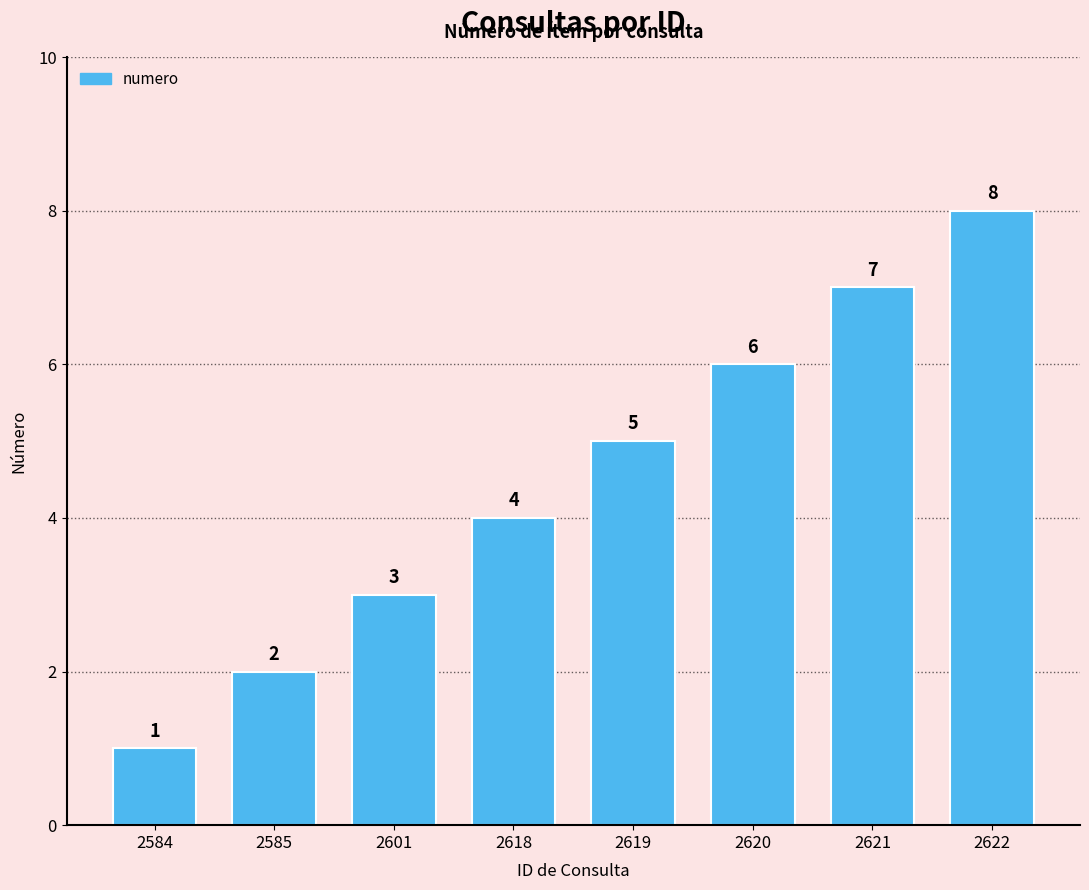

Rank the categories by value from lowest to highest.

2584, 2585, 2601, 2618, 2619, 2620, 2621, 2622